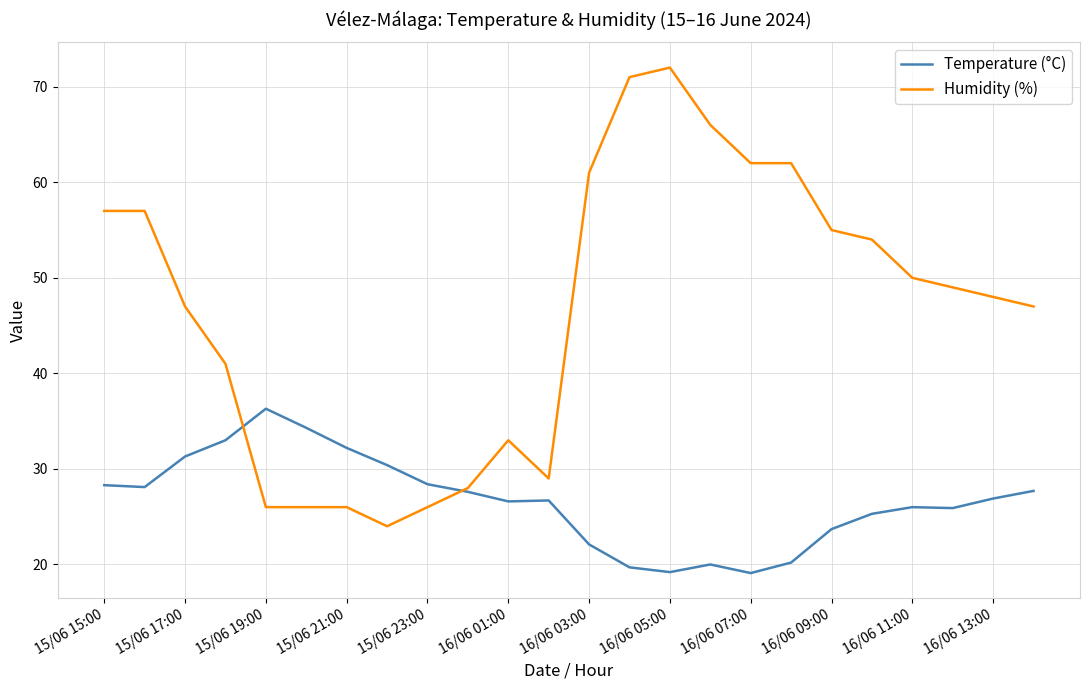

Which series has the widest spread of values?

Humidity (%)